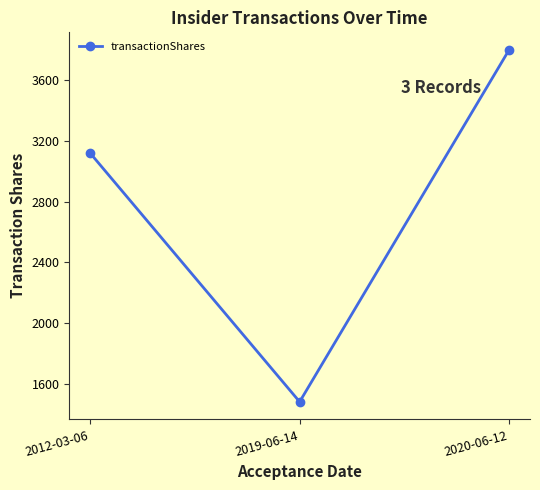

List the labels in order of value, largest first.

2020-06-12, 2012-03-06, 2019-06-14